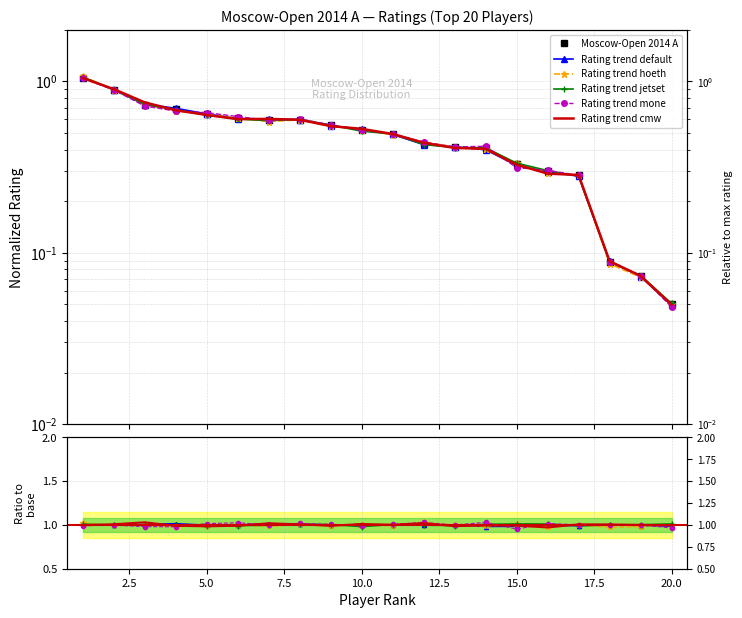

What is the greatest value displayed?

1.0